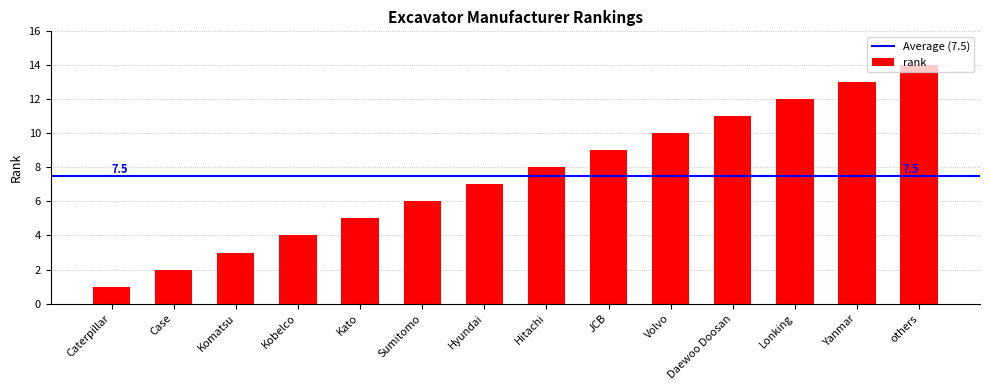

Approximately how many times larger is the value at Daewoo Doosan compared to Komatsu?

3.7